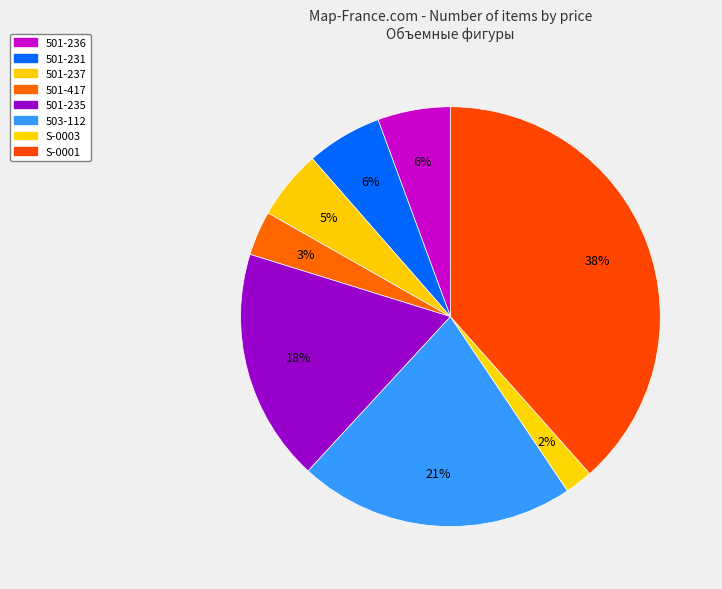

Which slice is the largest?

S-0001